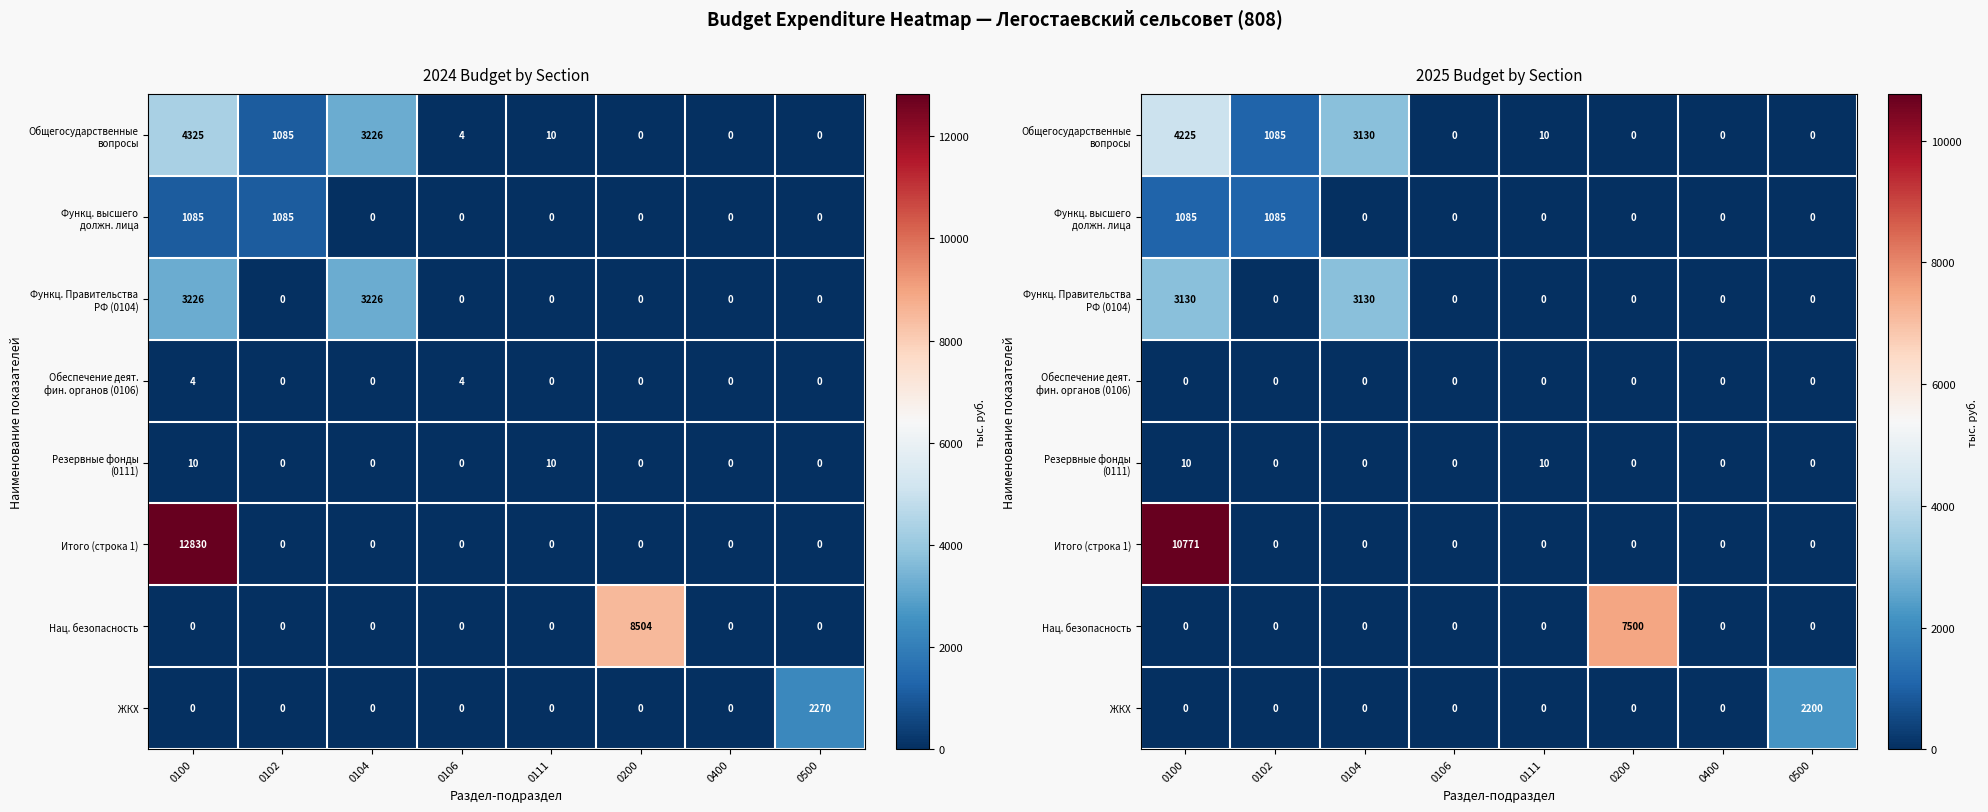

Is the value of Функц. Правительства РФ (0104) at 0106 greater than the value of Итого (строка 1) at 0104?

No